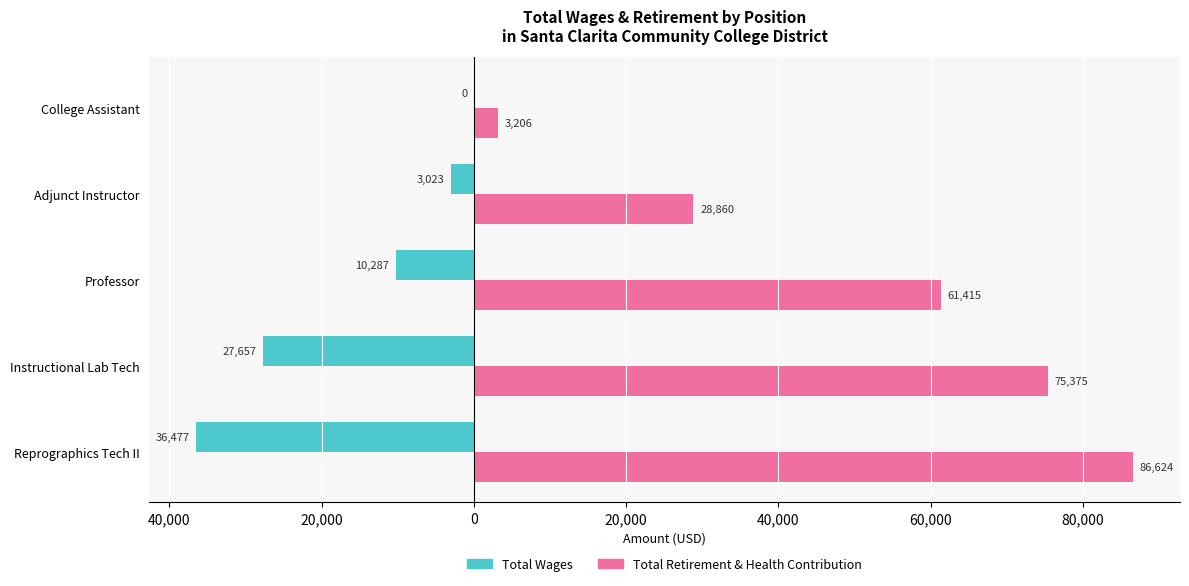

What are all the series names shown in the legend?

Total Wages, Total Retirement & Health Contribution